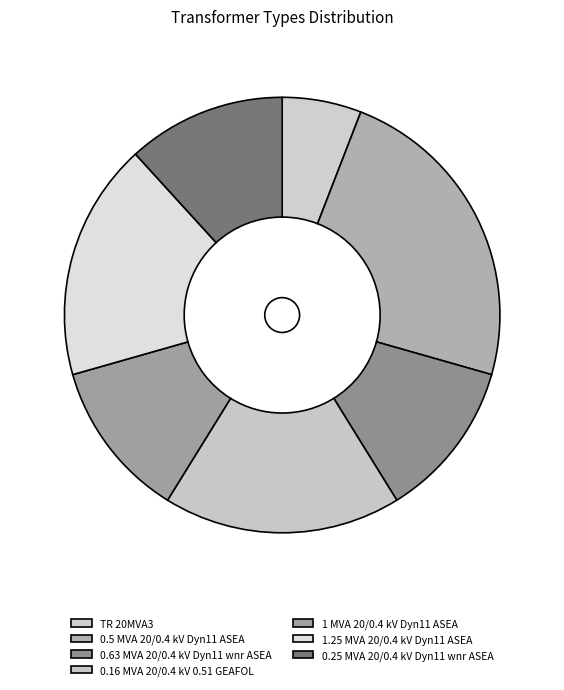

Is it true that 0.5 MVA 20/0.4 kV Dyn11 ASEA is 32% of the pie?

False